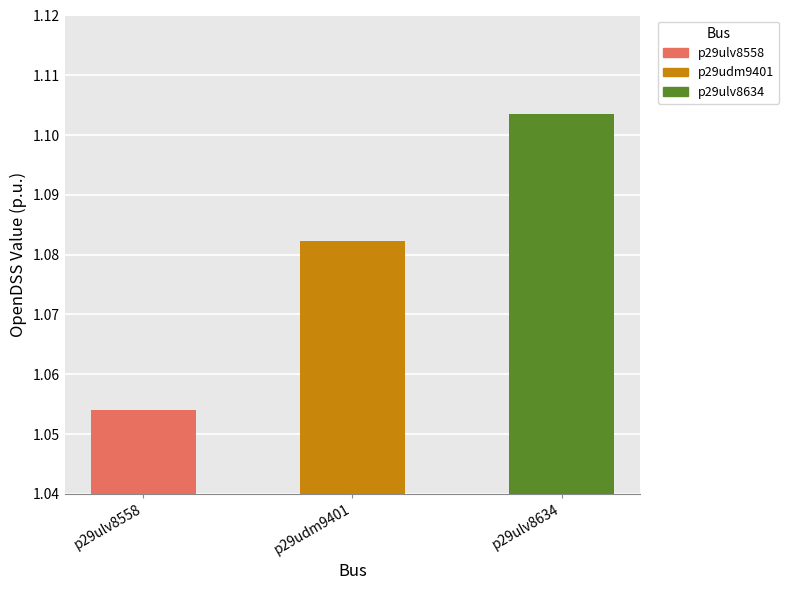

What is the minimum value shown in the chart?

1.1